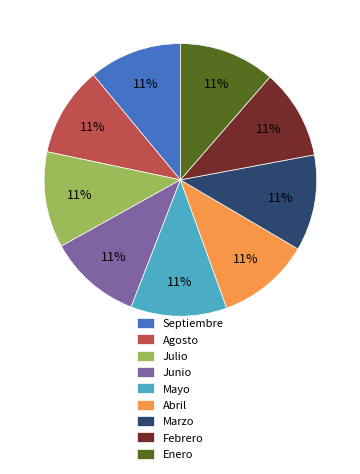

Is there any slice that represents more than half of the pie?

No